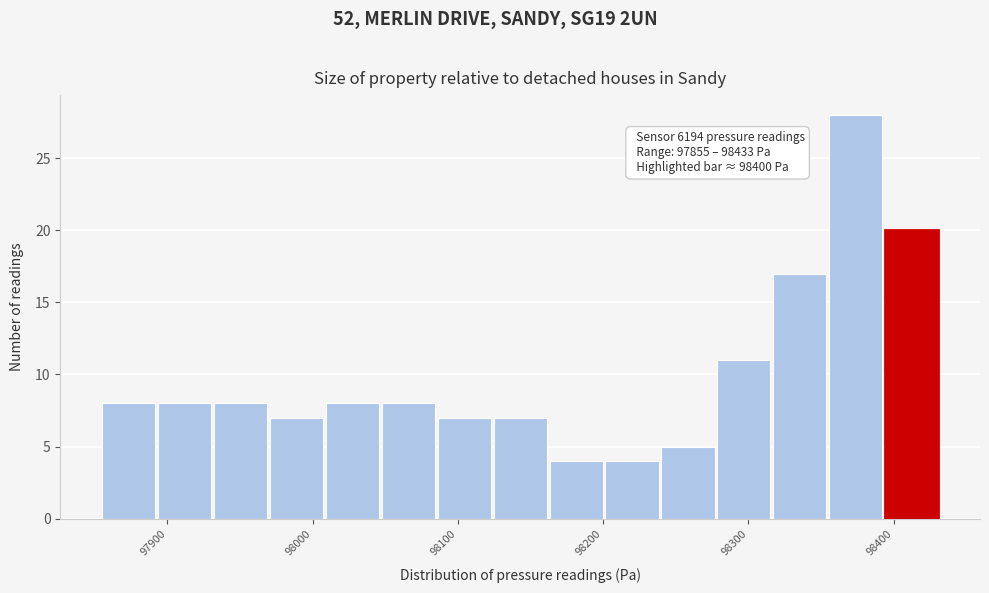

Read against the x-axis, roughly where is the centre of the tallest bar?

98370